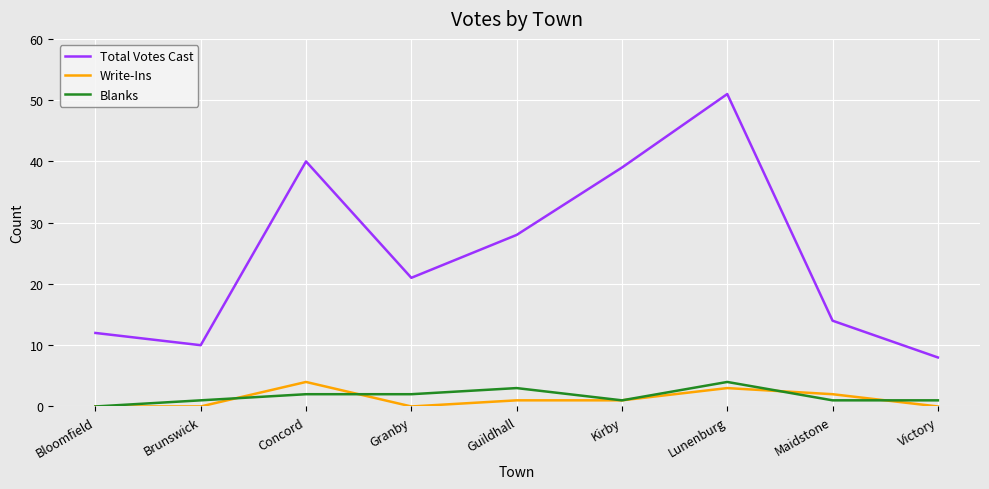

Is the value of Write-Ins at Kirby greater than the value of Blanks at Granby?

No